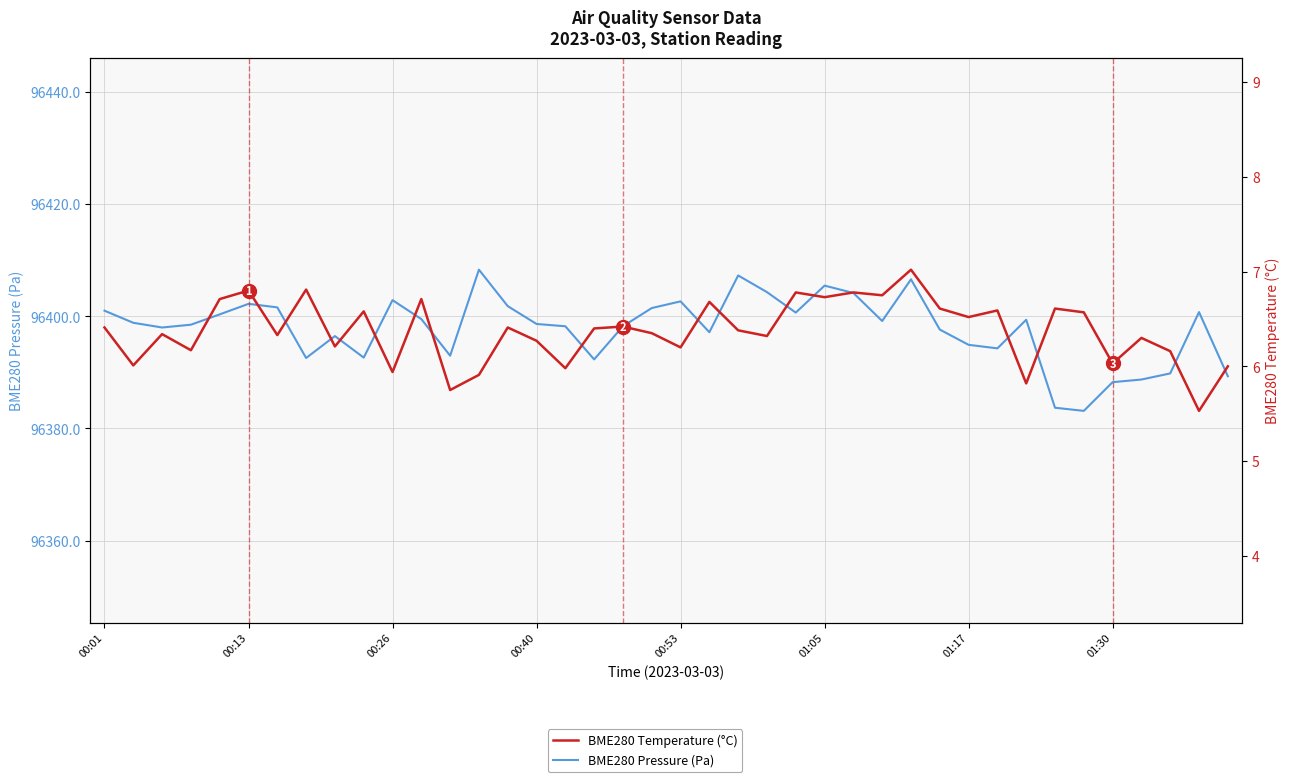

At which label does BME280 Temperature (°C) reach its peak?

28